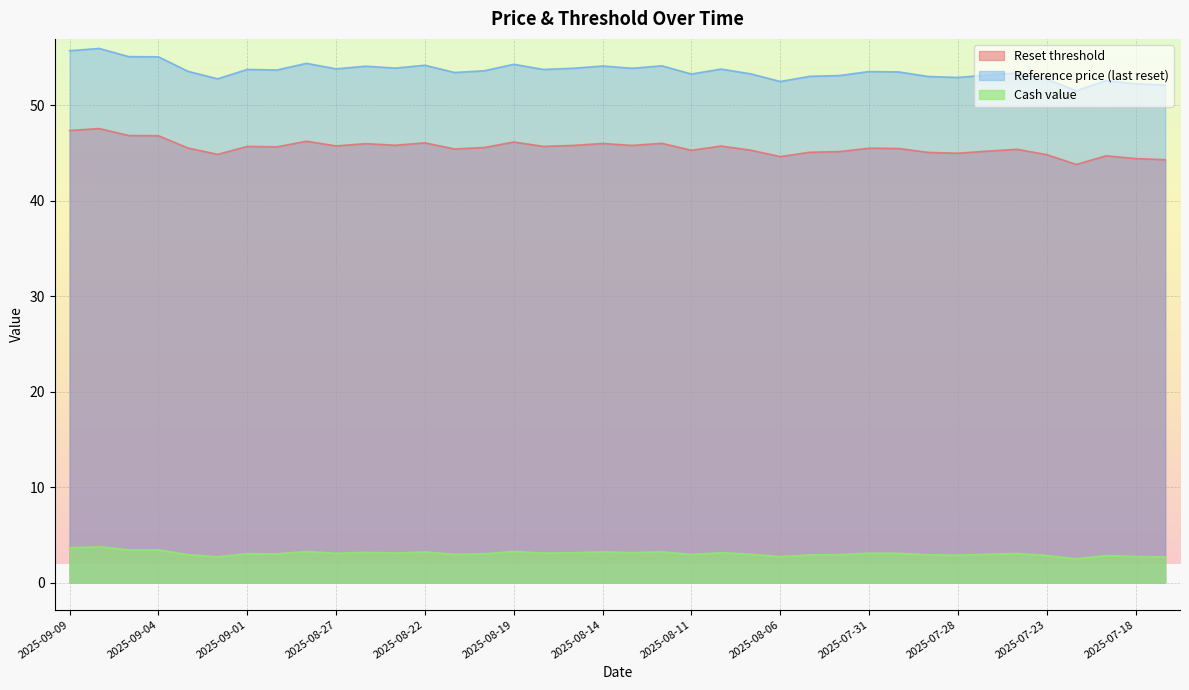

What are all the series names shown in the legend?

Reset threshold, Reference price (last reset), Cash value